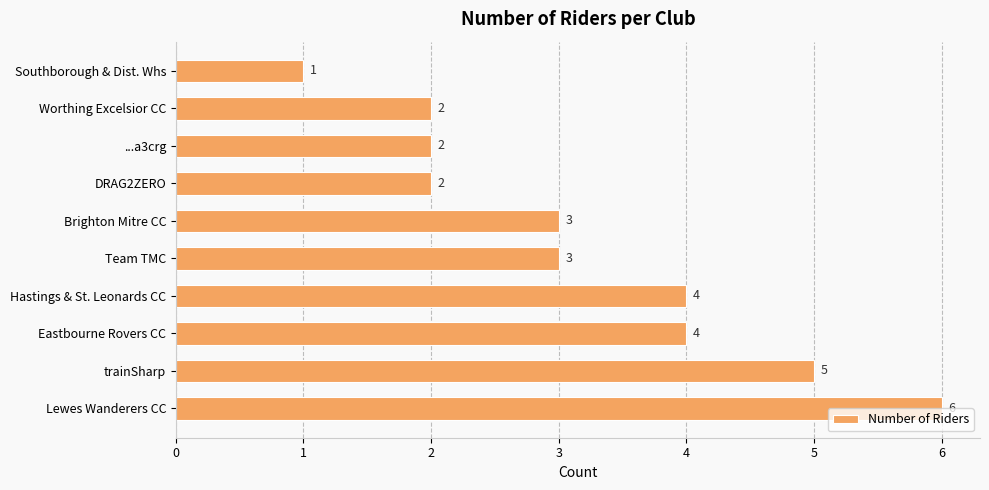

How many values are between 2 and 4?

7